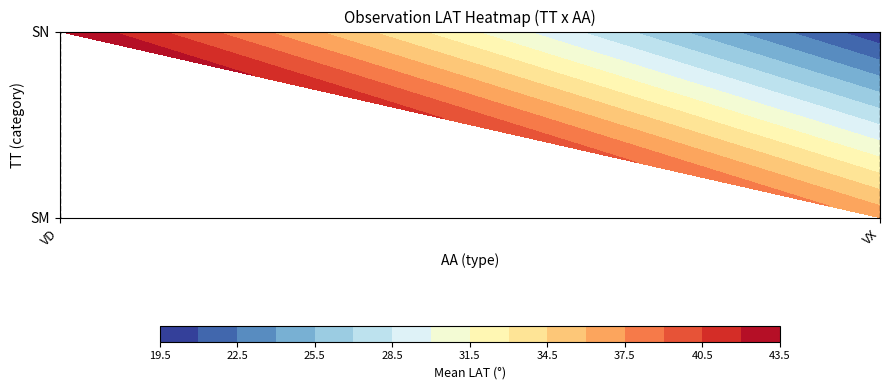

What value does the SM_VX series have at 0?

37.1